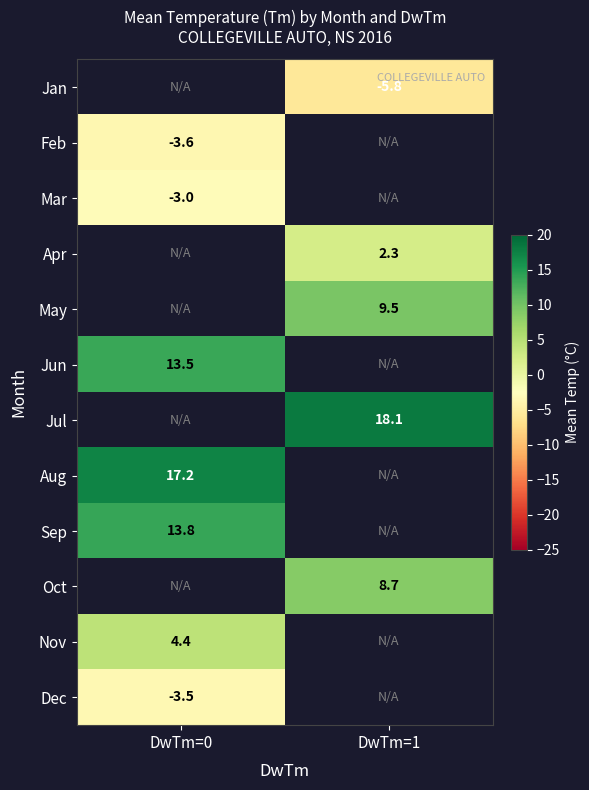

How many distinct data groups are displayed?

12